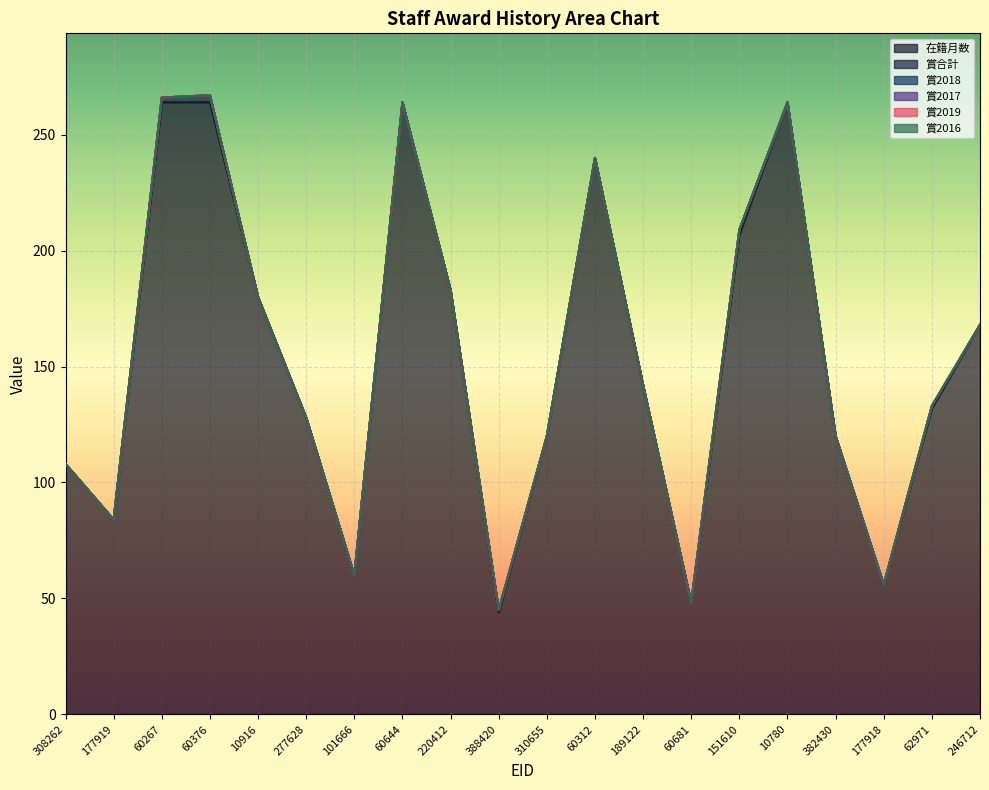

List the labels in order of 在籍月数 value, largest first.

60267, 60376, 60644, 10780, 60312, 151610, 220412, 10916, 246712, 189122, 62971, 277628, 310655, 382430, 308262, 177919, 101666, 177918, 60681, 388420